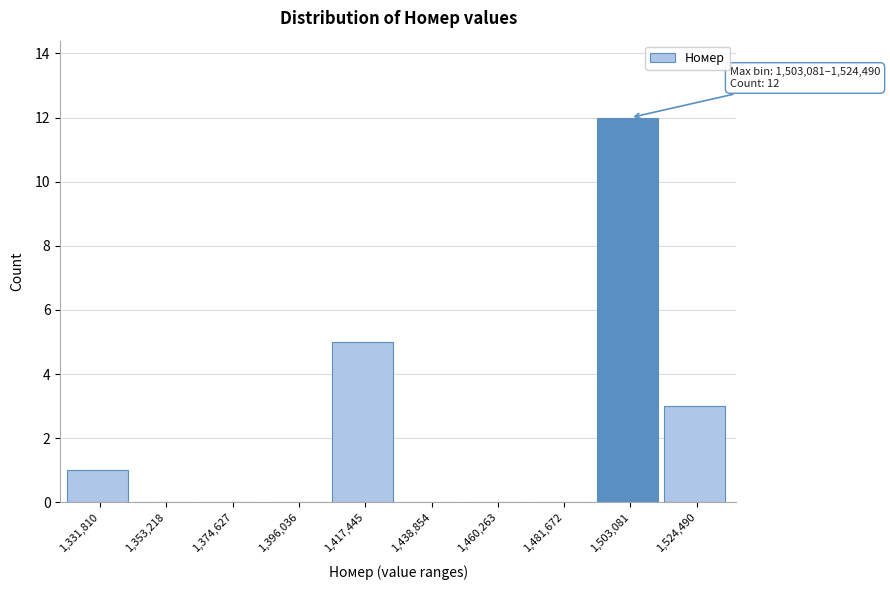

Reading right to left, transcribe all the data shown in this chart.

1,524,490=3	1,503,081=12	1,481,672=0	1,460,263=0	1,438,854=0	1,417,445=5	1,396,036=0	1,374,627=0	1,353,218=0	1,331,810=1